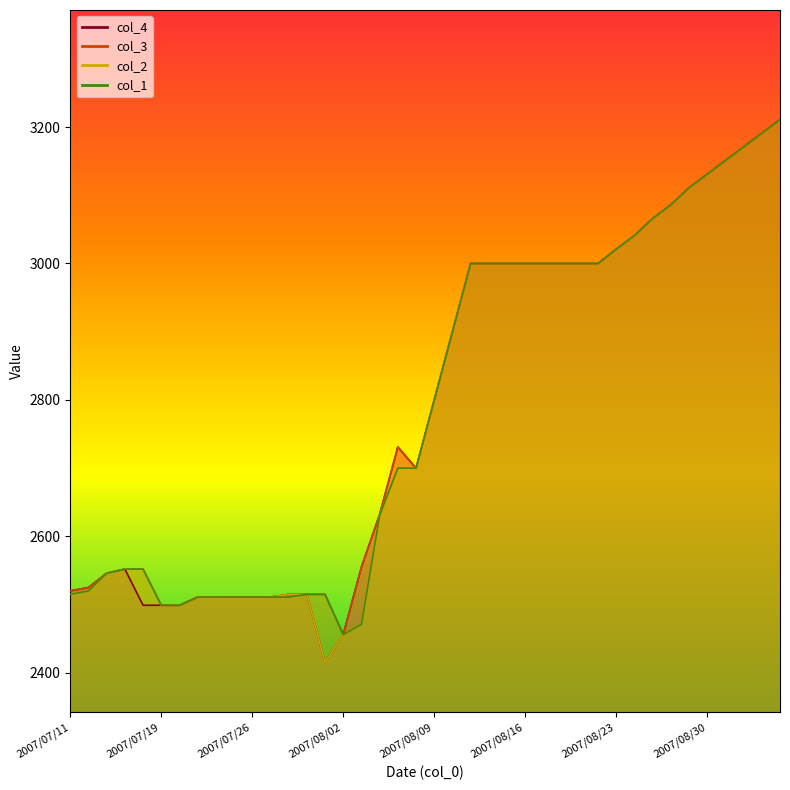

What is the label of the 30th point from the right?

2007/07/26